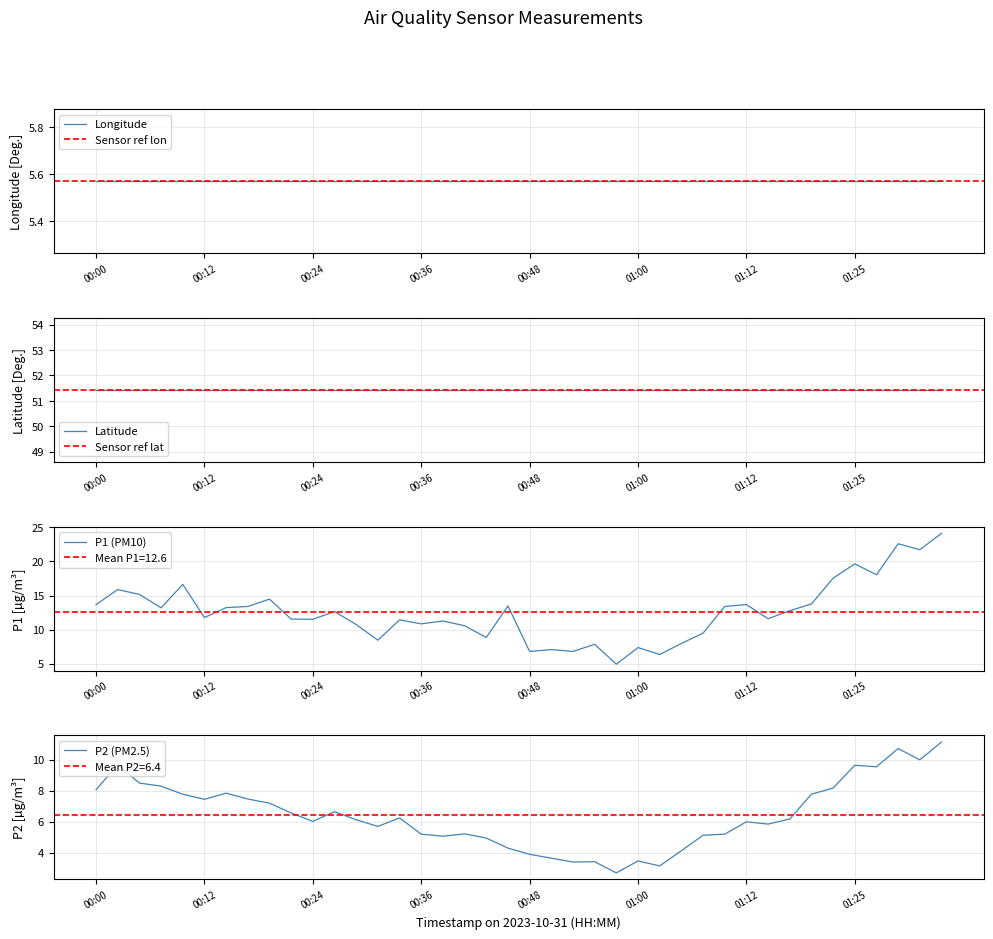

What is the lowest value of the P1 (PM10) series?

4.9